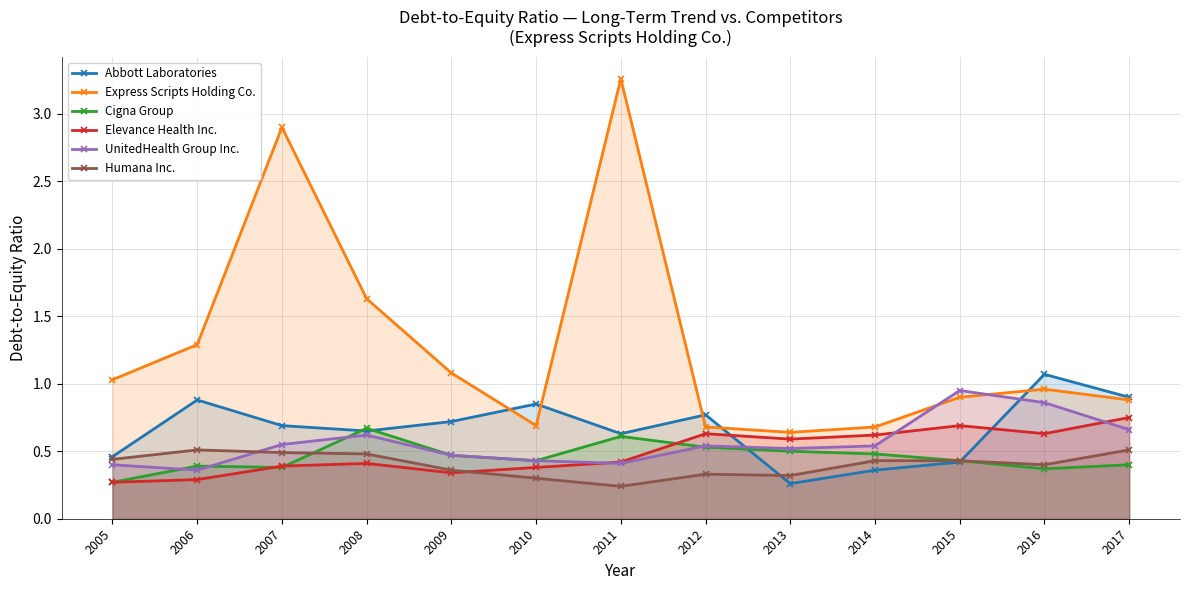

After their last crossing, which series has the higher values: Humana Inc. or Abbott Laboratories?

Abbott Laboratories